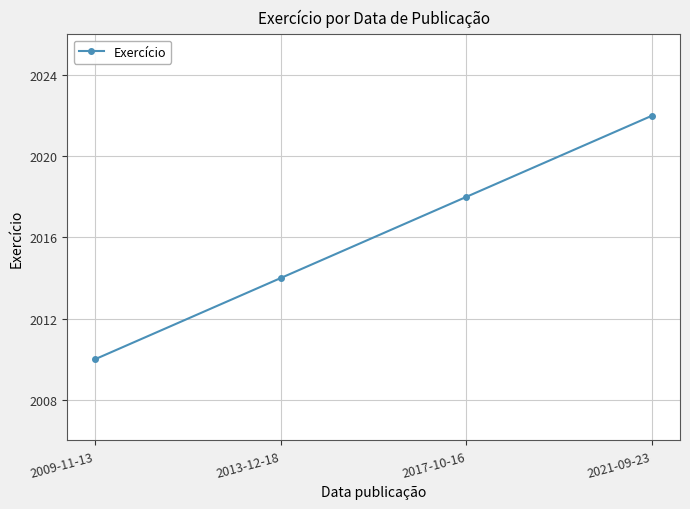

Rank the categories by value from lowest to highest.

2009-11-13, 2013-12-18, 2017-10-16, 2021-09-23